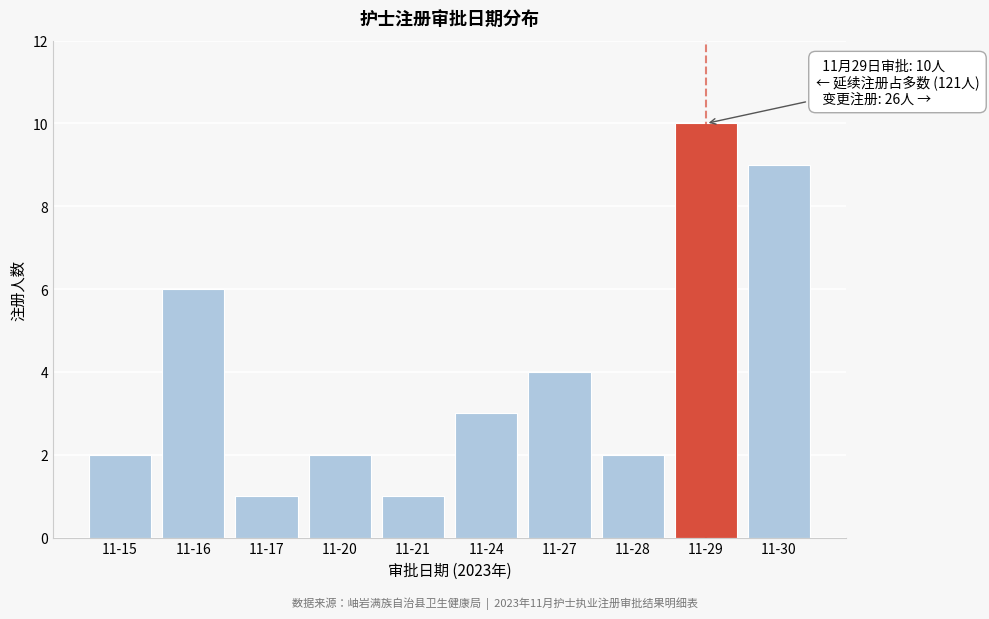

Reading left to right, list all the values displayed in this chart.

11-15=2	11-16=6	11-17=1	11-20=2	11-21=1	11-24=3	11-27=4	11-28=2	11-29=10	11-30=9